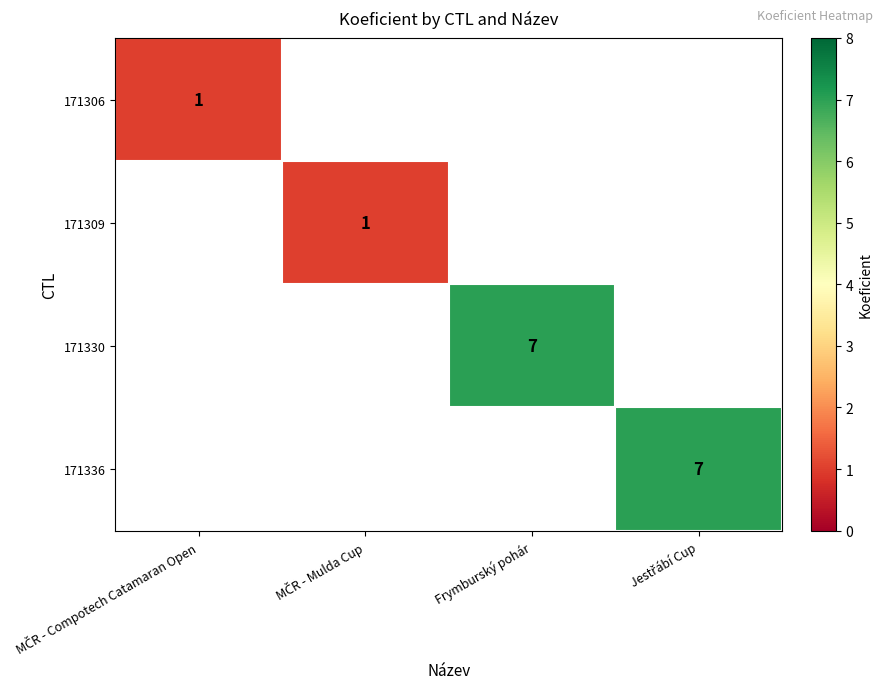

What is the lowest value of the 171306 series?

1.0